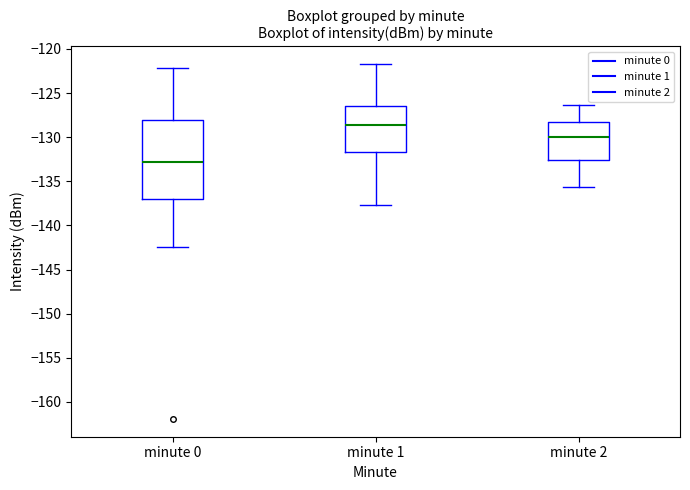

Reading left to right, transcribe this box plot: for each box, give where its median line is, the range the box spans, and where its two whiskers end, as read against the y-axis. The values are not printed on the chart, so give them approximately, as read against the axis.

minute 0: median -133.0, box -137.0 to -128.0, whiskers -142.5 to -122.0
minute 1: median -128.5, box -131.5 to -126.5, whiskers -137.5 to -121.5
minute 2: median -130.0, box -132.5 to -128.5, whiskers -135.5 to -126.5